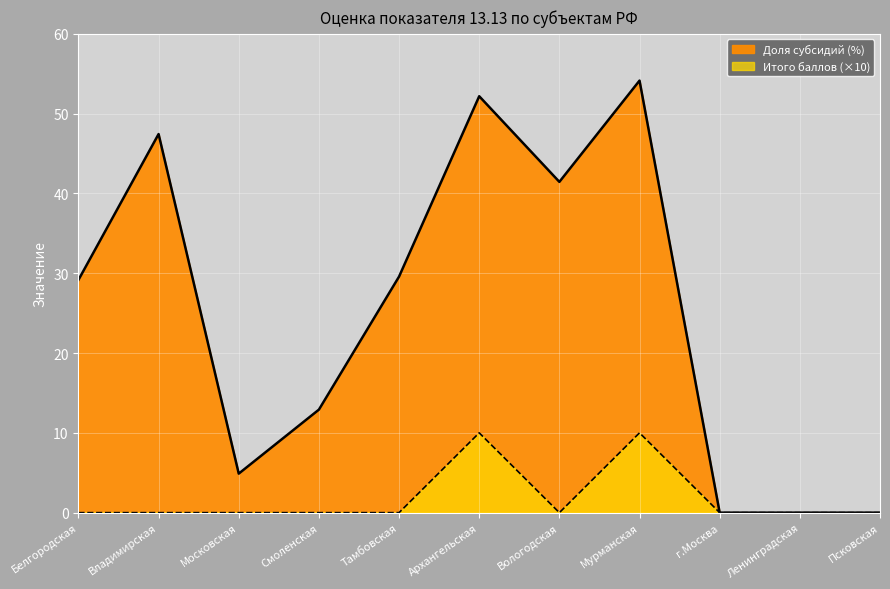

At which label is Доля субсидий (%) closest to 27?

Белгородская